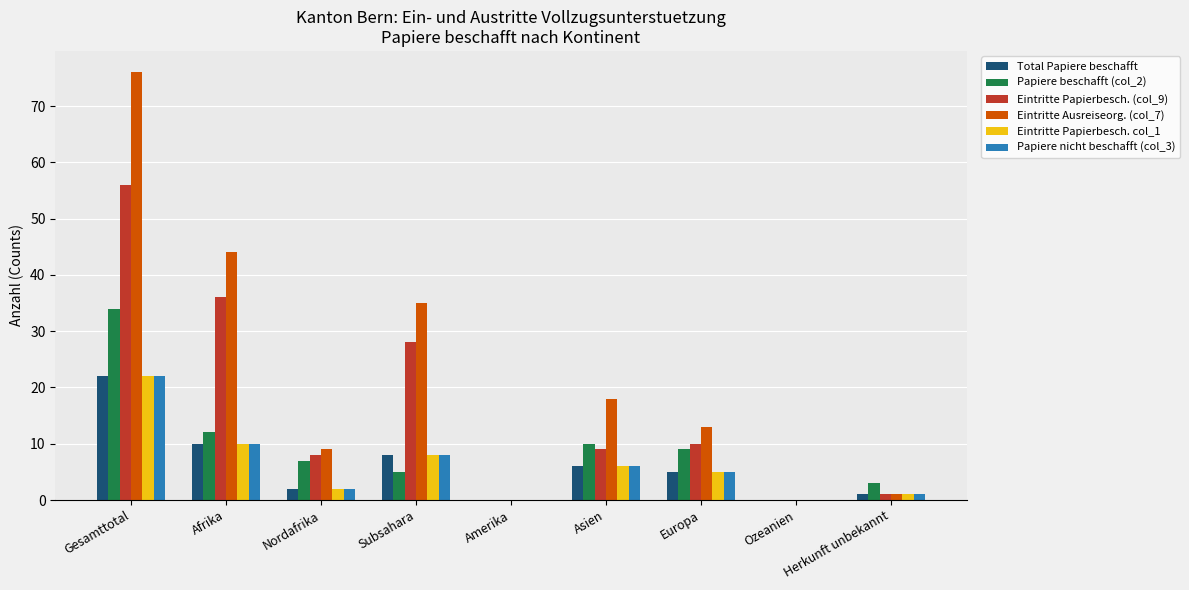

The Eintritte Papierbesch. (col_9) series shows 12 at Asien. True or false?

False